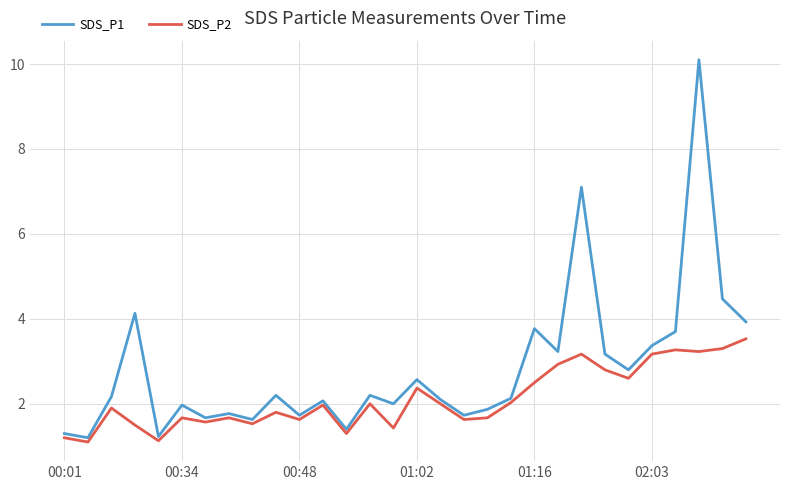

True or false: SDS_P1 and SDS_P2 intersect in this chart.

False